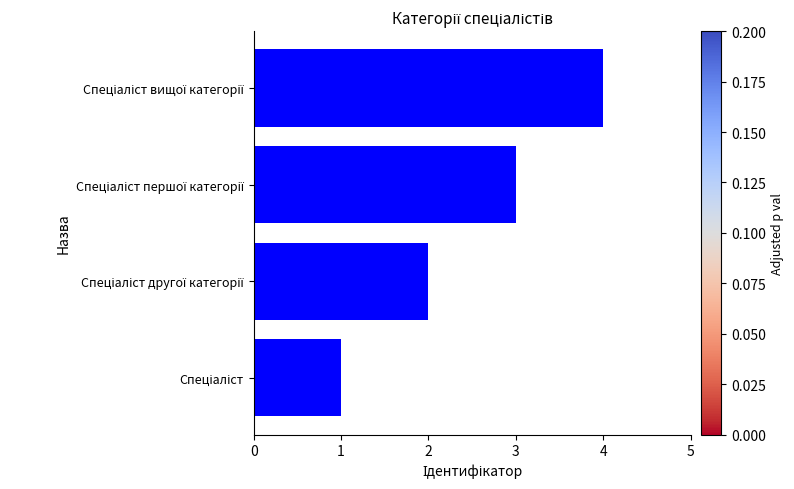

What is the greatest value displayed?

4